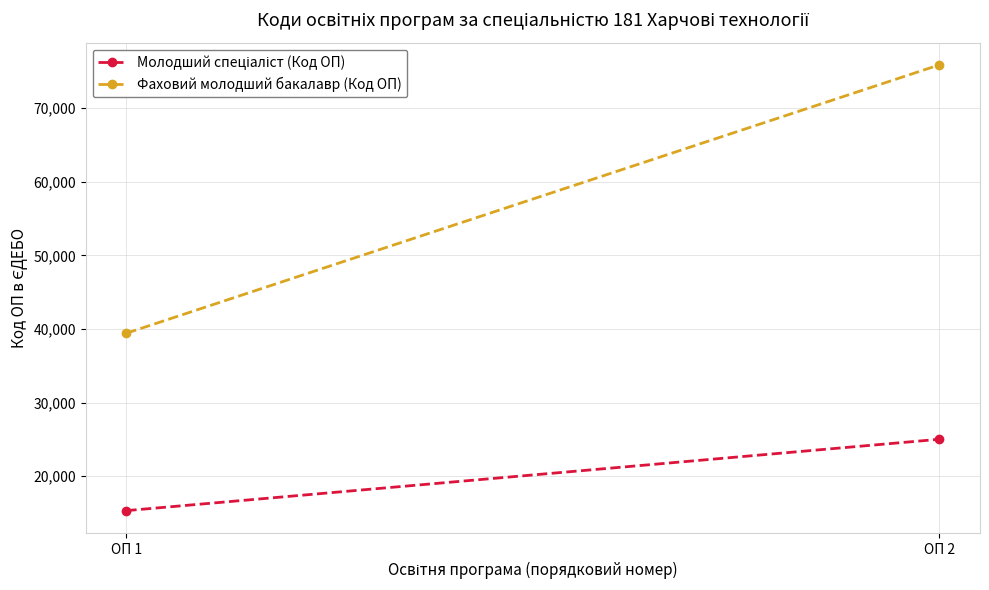

Reading right to left, list all the values displayed in this chart.

Молодший спеціаліст (Код ОП): ОП 2=25026	ОП 1=15329
Фаховий молодший бакалавр (Код ОП): ОП 2=75897	ОП 1=39435